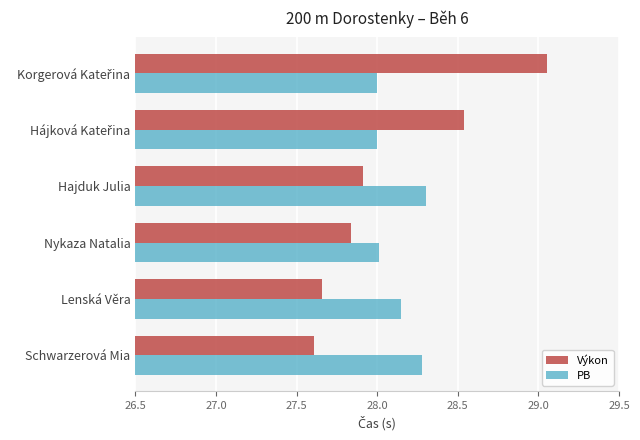

What is the highest value of the PB series?

28.3